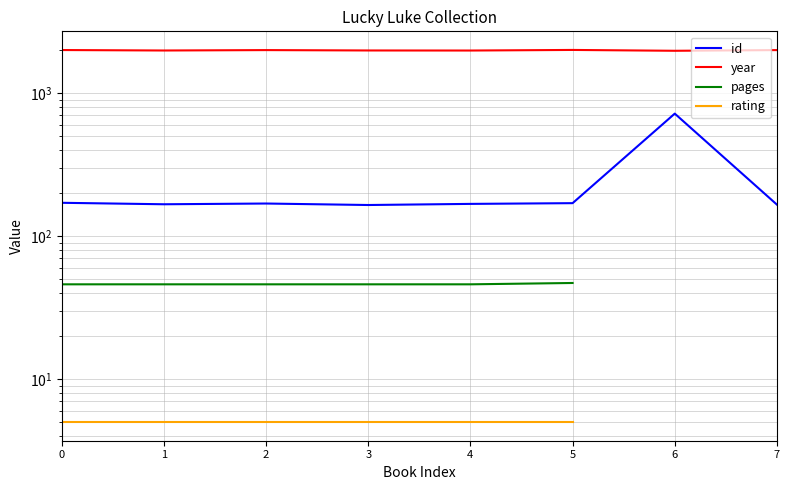

What is the sum of the pages values at 4 and 5?

93.0